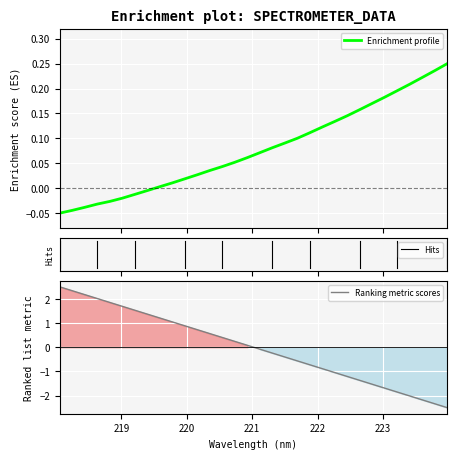

What is the label of the 25th point from the left?

222.6447